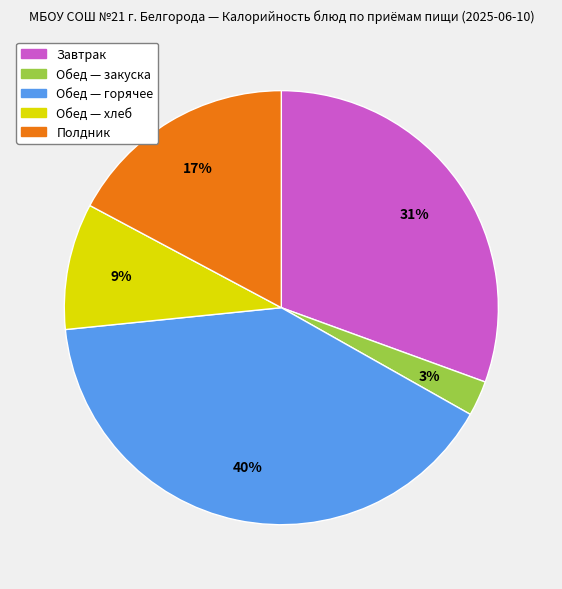

Does any single category account for the majority?

No